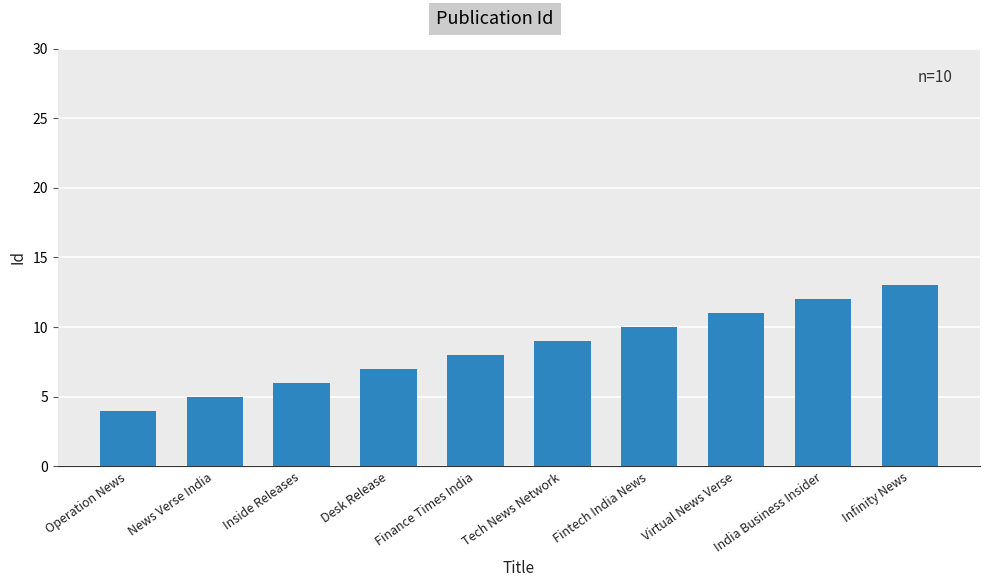

What is the change in value from Operation News to Finance Times India?

+4